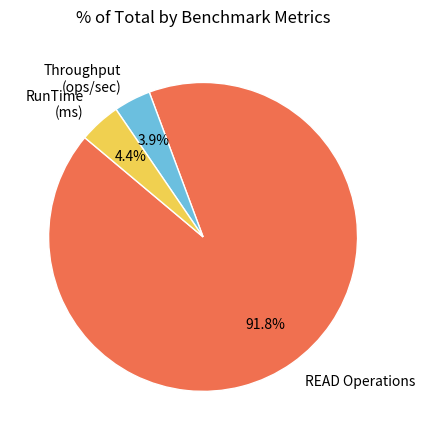

Is there a majority slice in this chart?

Yes